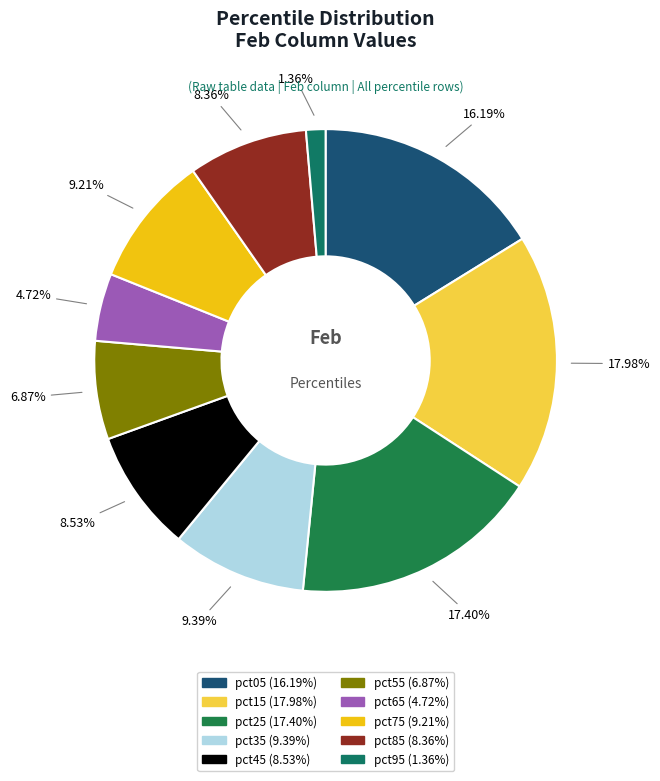

Which slice is the smallest?

pct95